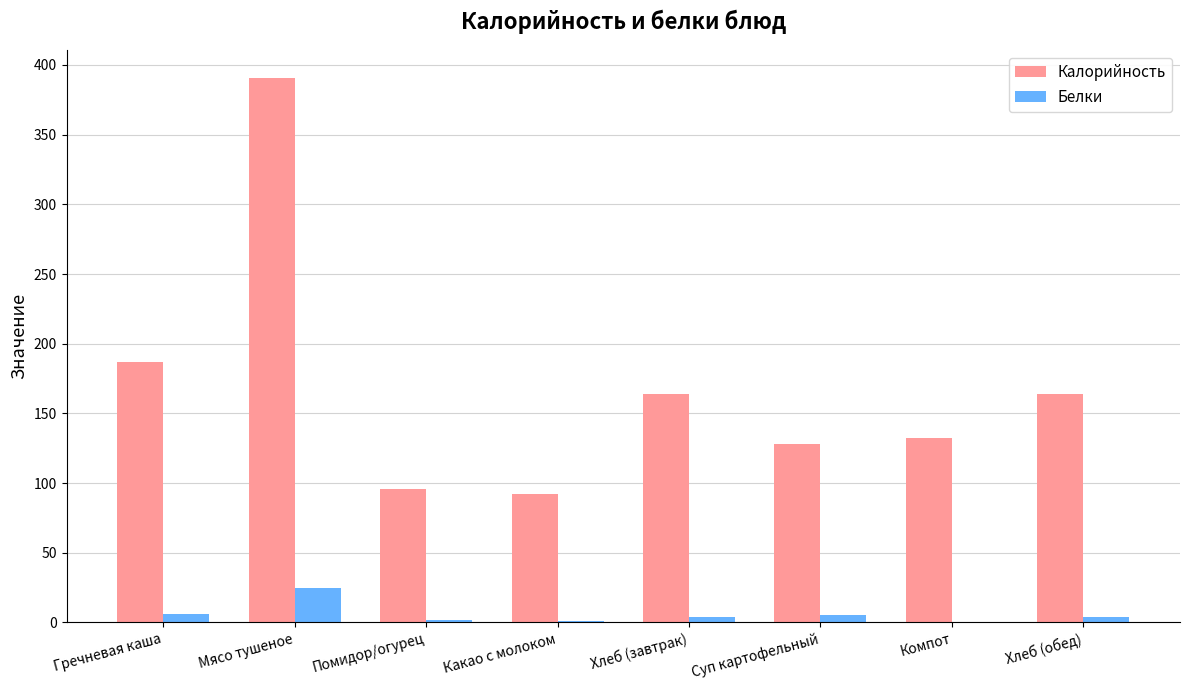

Count the number of categories in the chart.

8